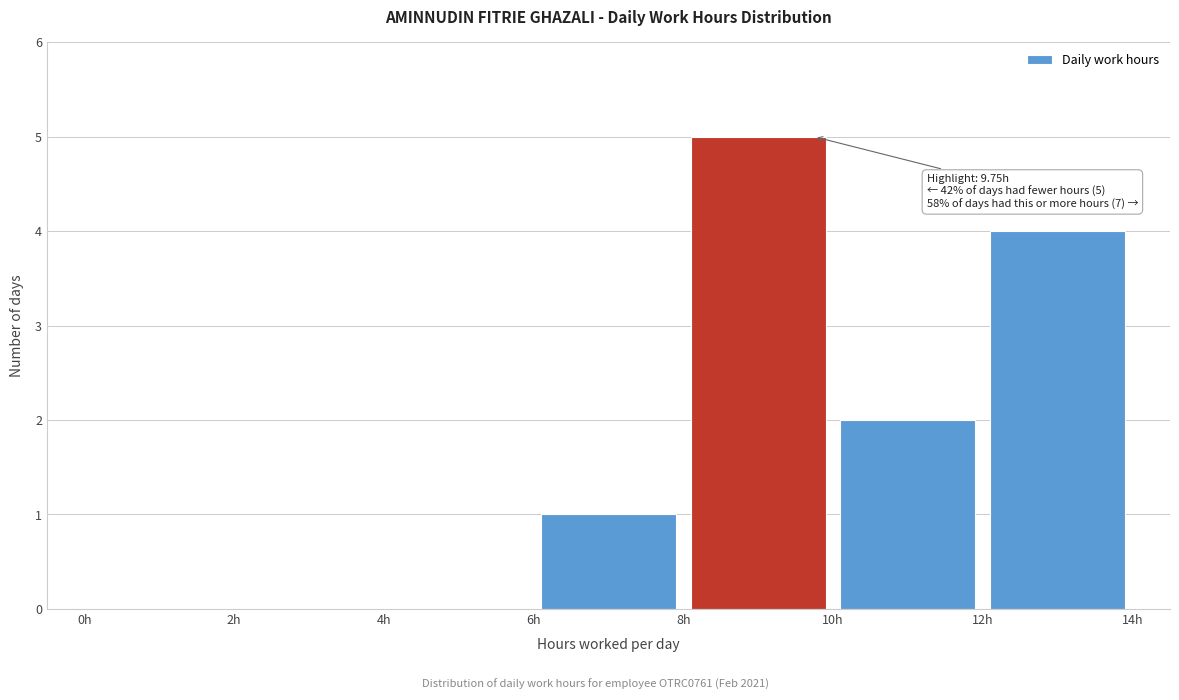

Which range on the x-axis has the tallest bar?

8 to 10